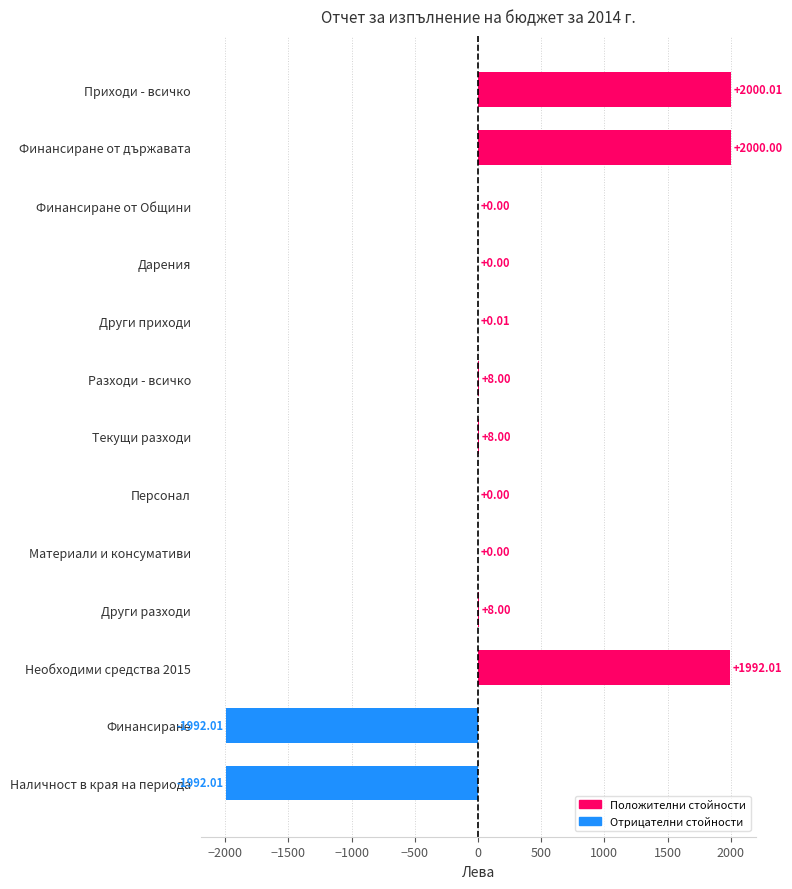

Are the bars grouped side by side (vs. stacked)?

No